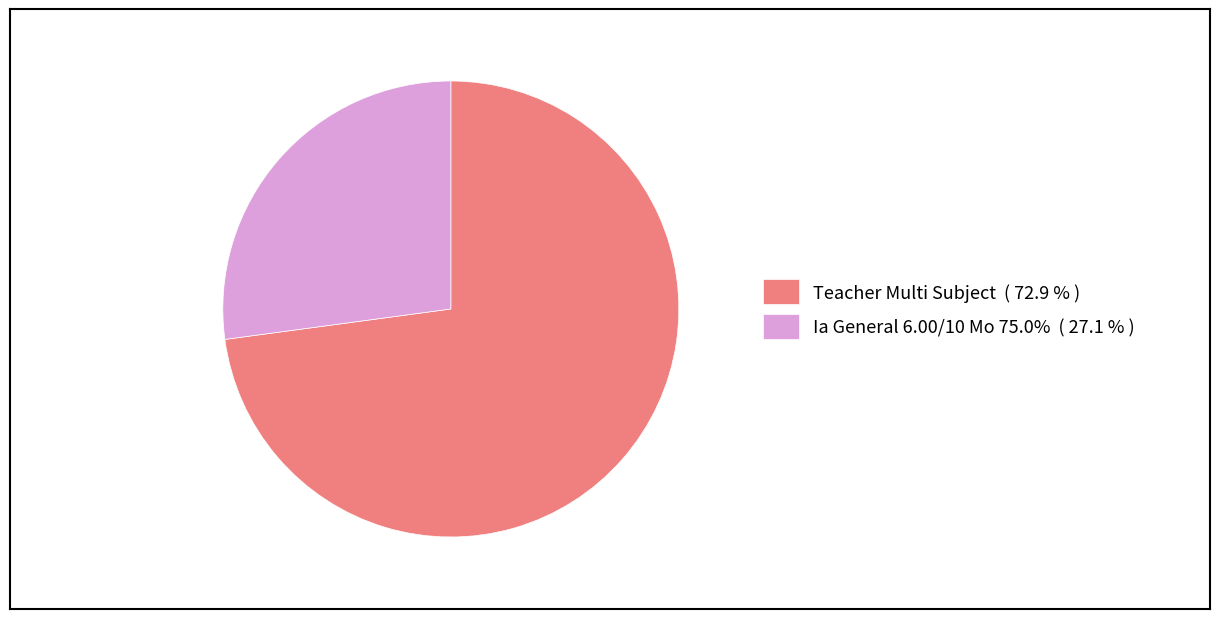

Between Ia General 6.00/10 Mo 75.0% and Teacher Multi Subject, which is larger?

Teacher Multi Subject